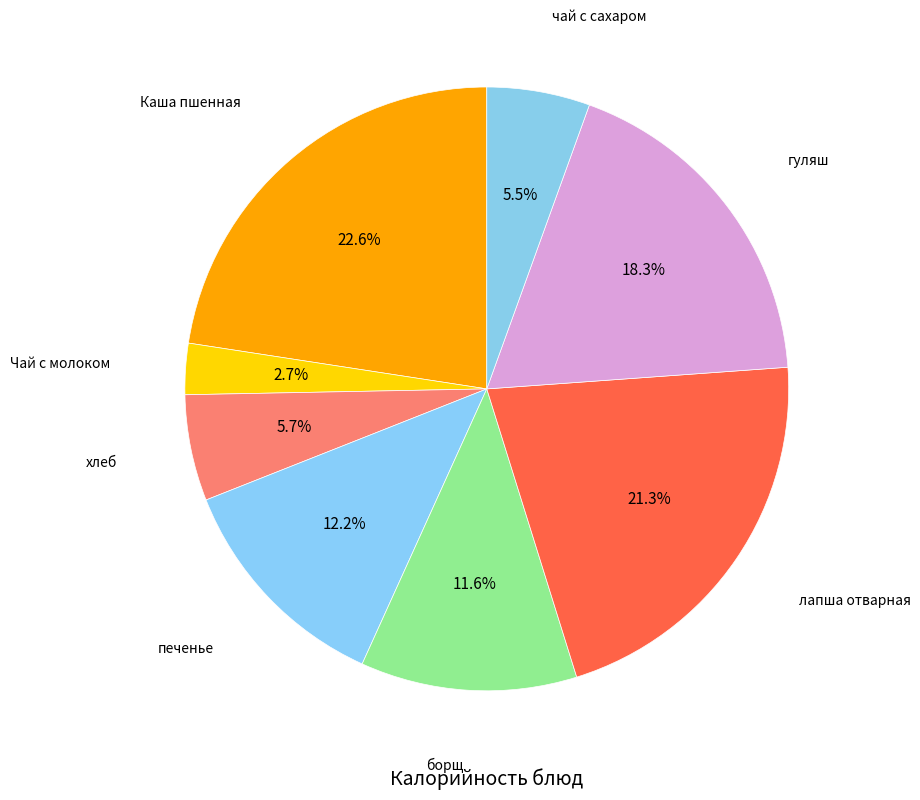

Count the number of slices in the pie.

8